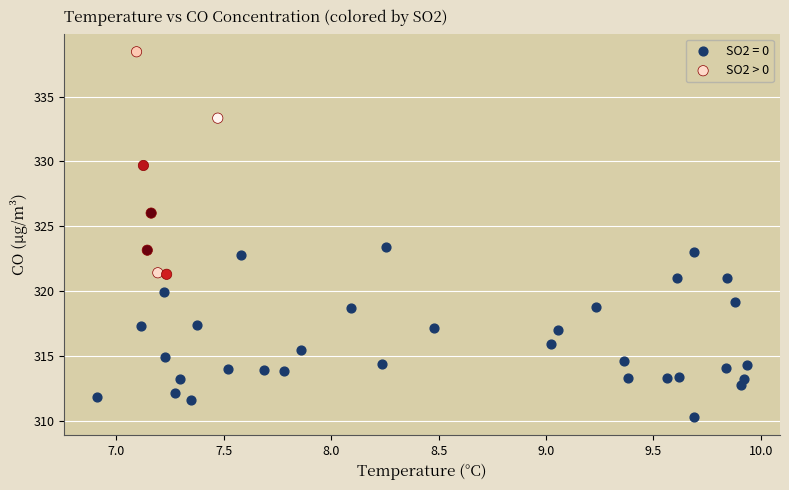

Which series contains the lowest Y value?

SO2 = 0